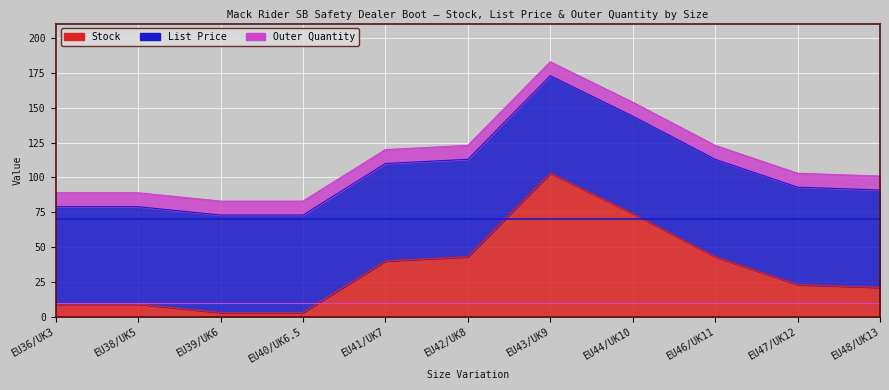

True or false: List Price and Outer Quantity intersect in this chart.

False